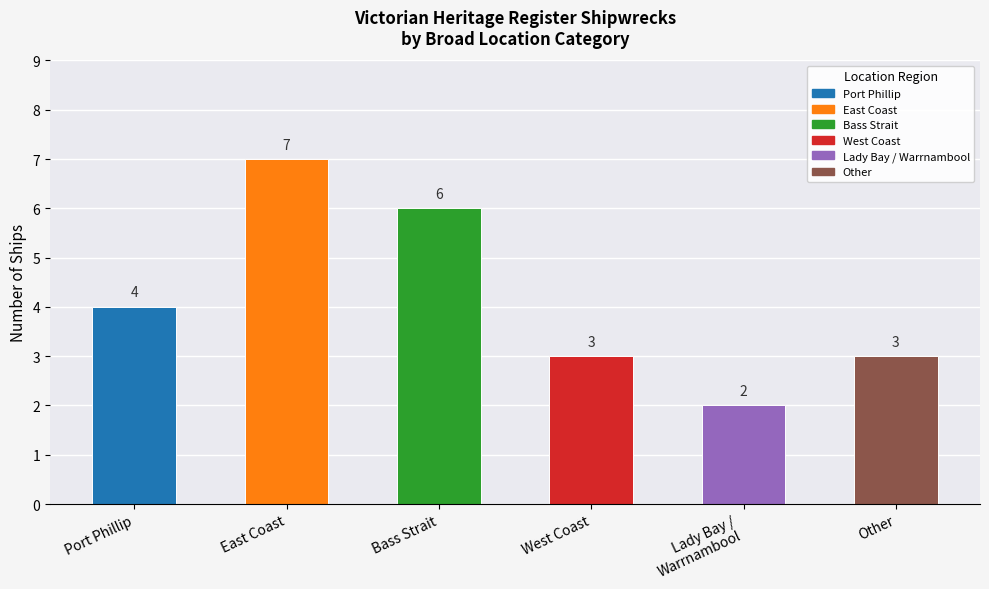

Does the chart contain stacked bars?

No